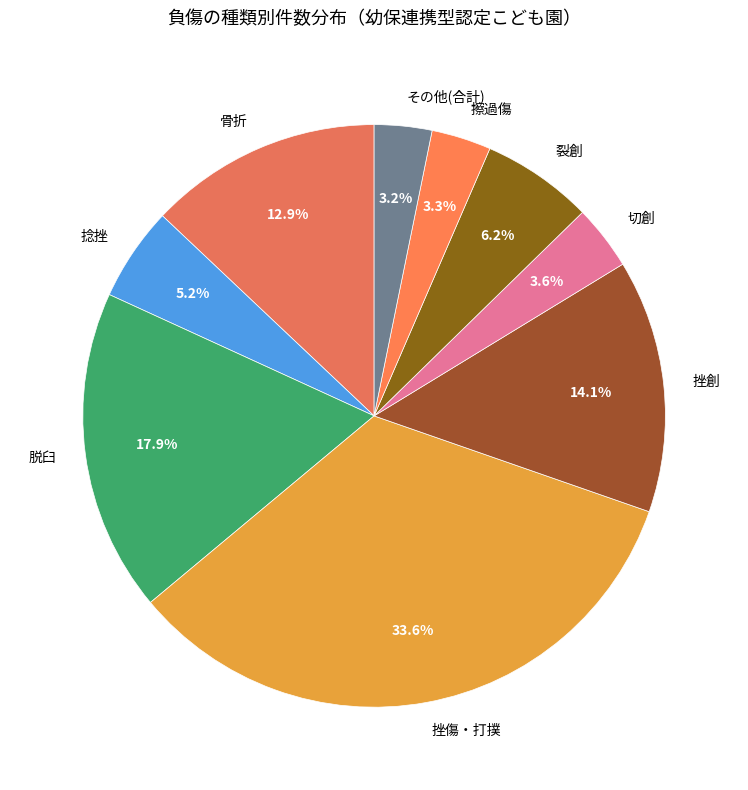

Is there a majority slice in this chart?

No